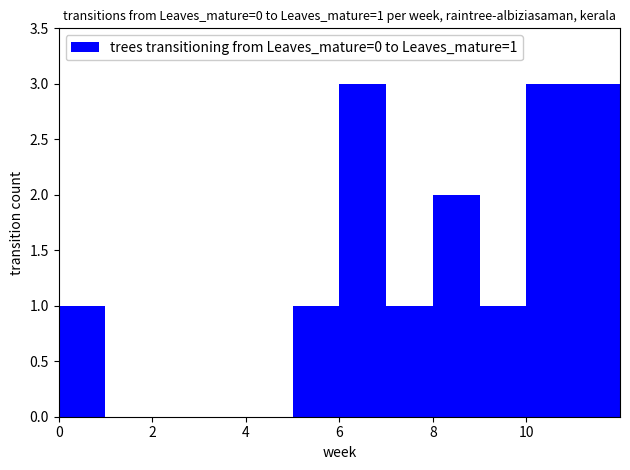

What is the greatest value displayed?

3